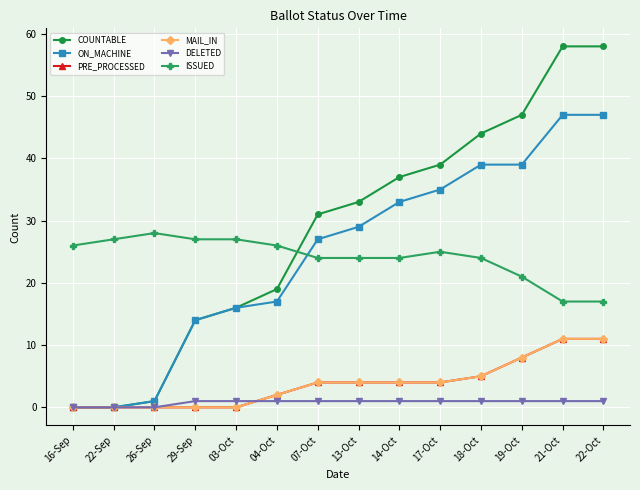

What is the difference between the ON_MACHINE values at 03-Oct and 14-Oct?

17